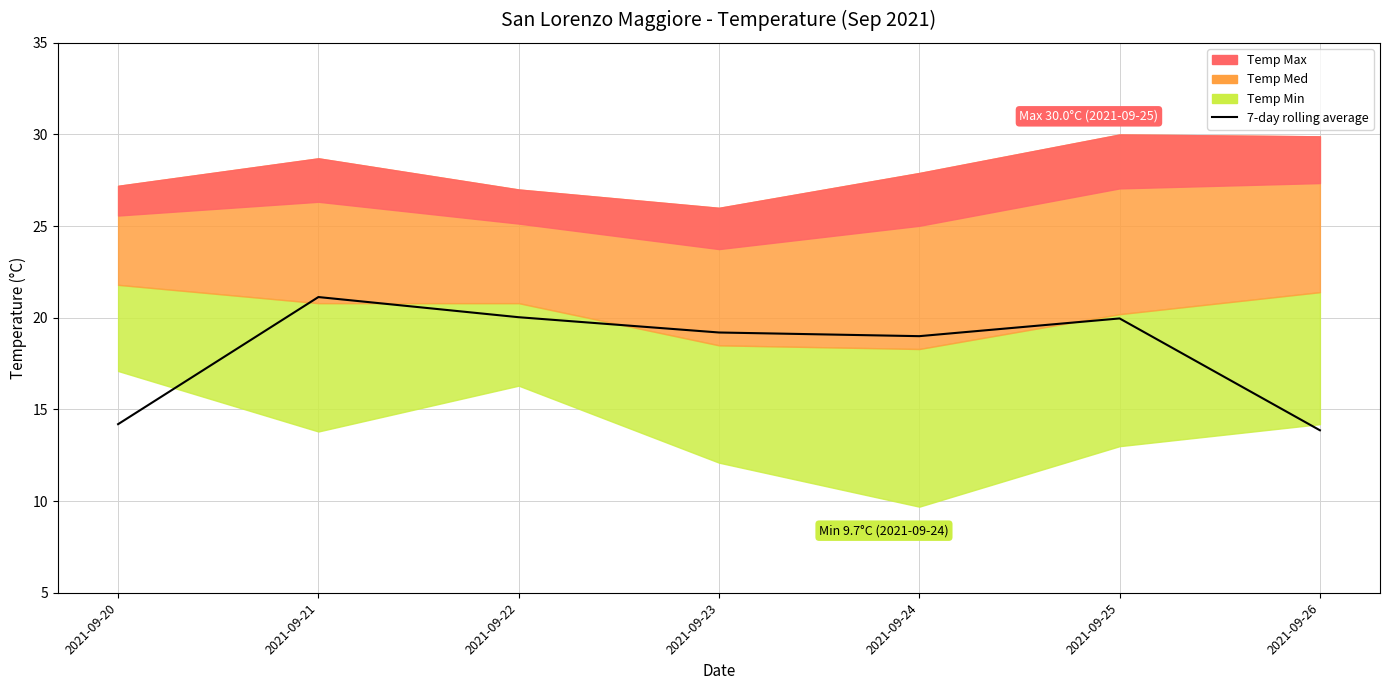

Which category has the highest value across all series?

2021-09-21